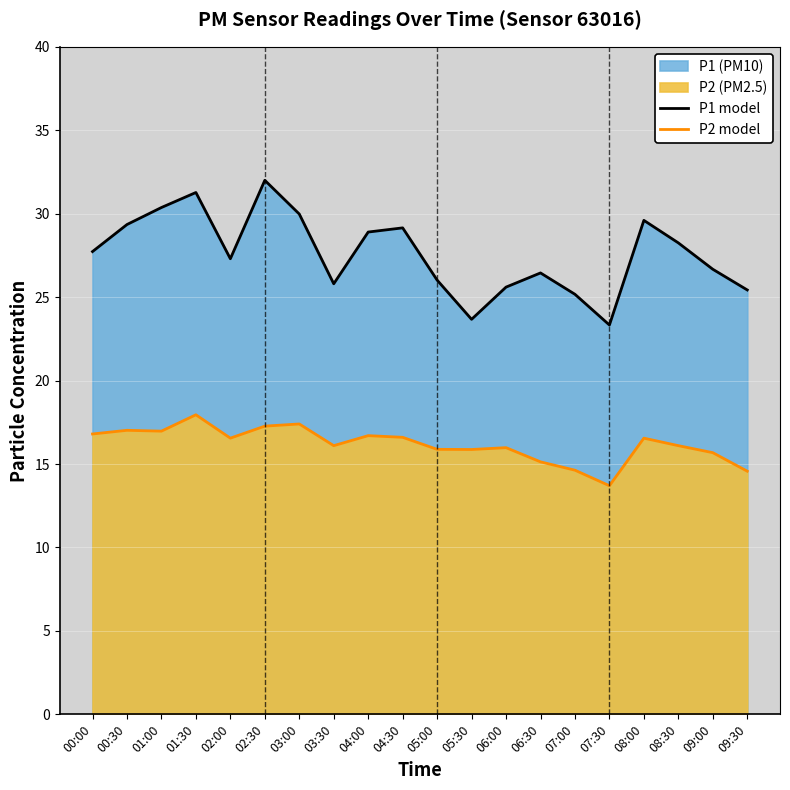

True or false: P2 model and P1 model intersect in this chart.

False